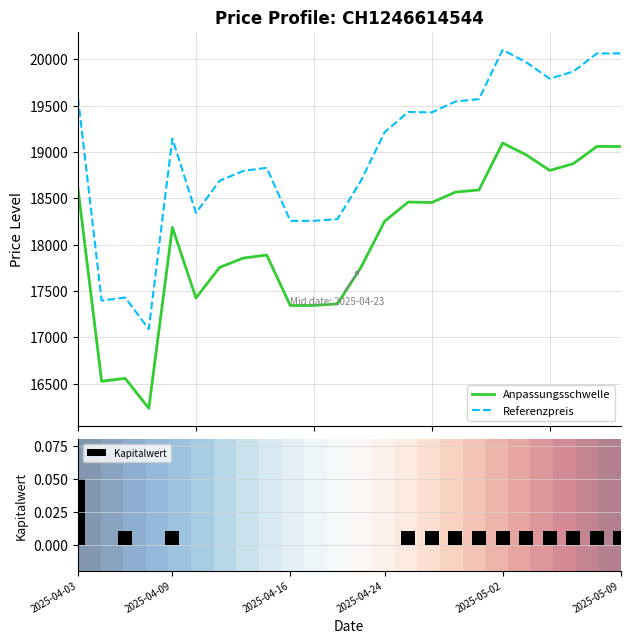

What is the highest value of the Referenzpreis series?

20102.6